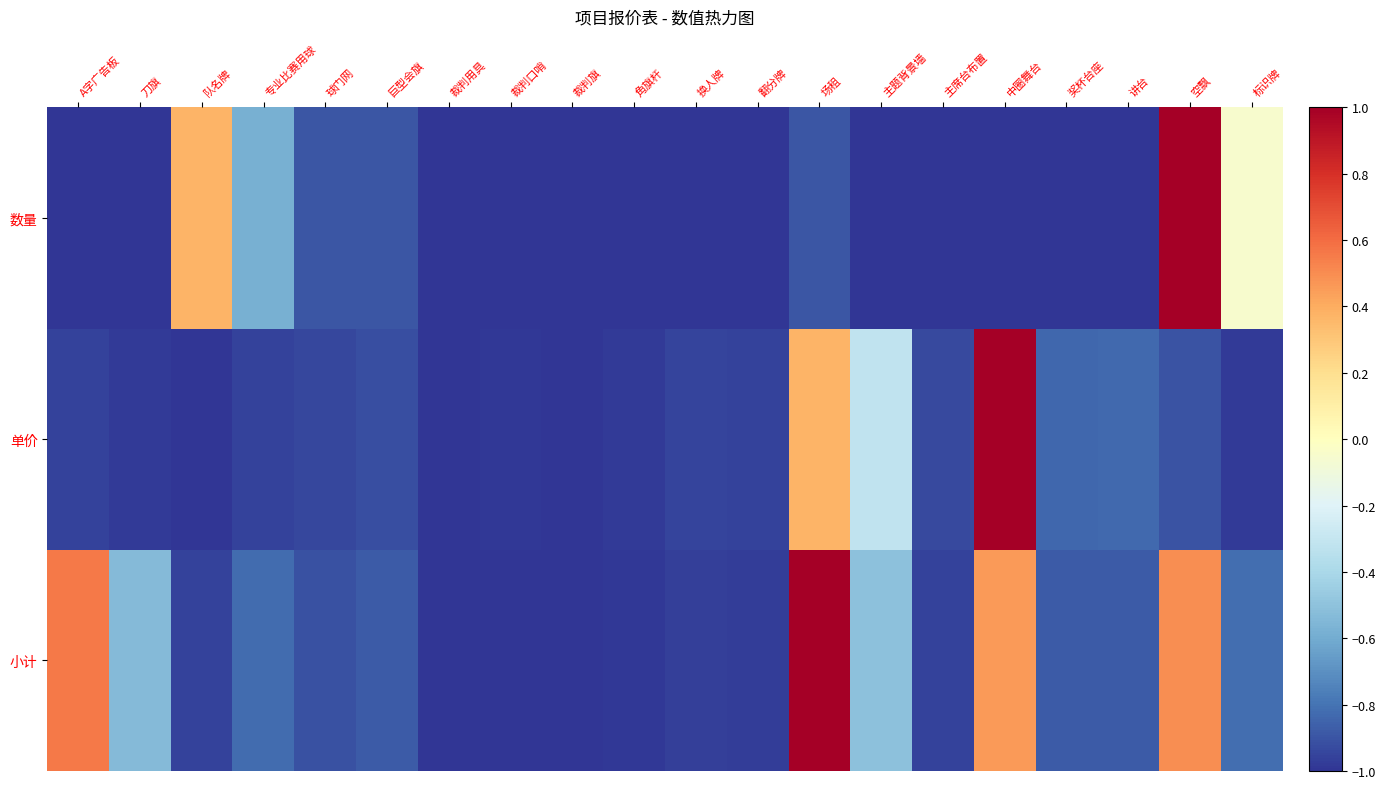

What is the difference between the highest and lowest values at 队名牌?

1.4